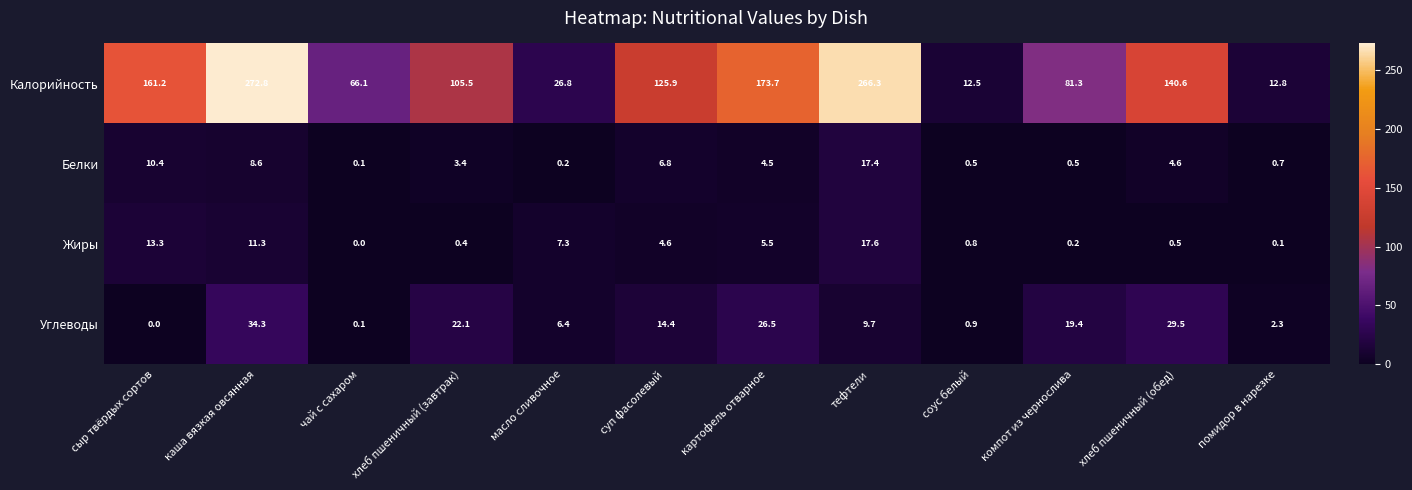

The value of Калорийность at тефтели is 392.3. True or false?

False